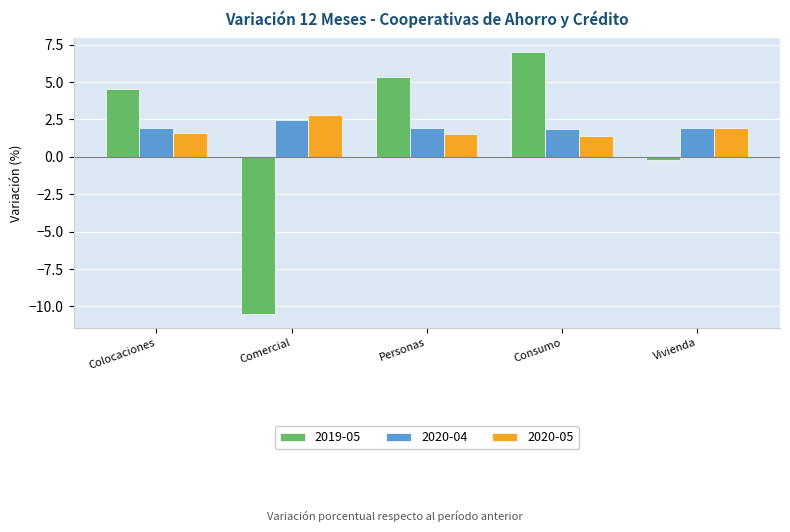

Which series has the widest spread of values?

2019-05